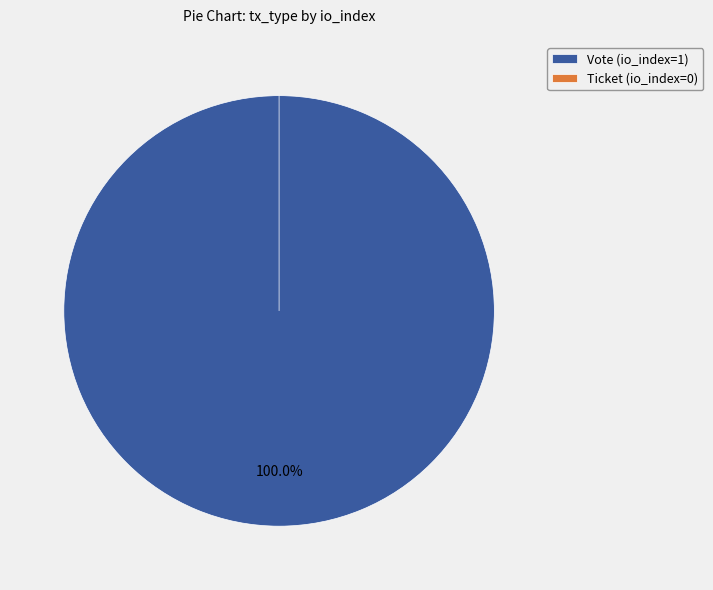

True or false: Ticket (io_index=0) accounts for 0% of the total.

True